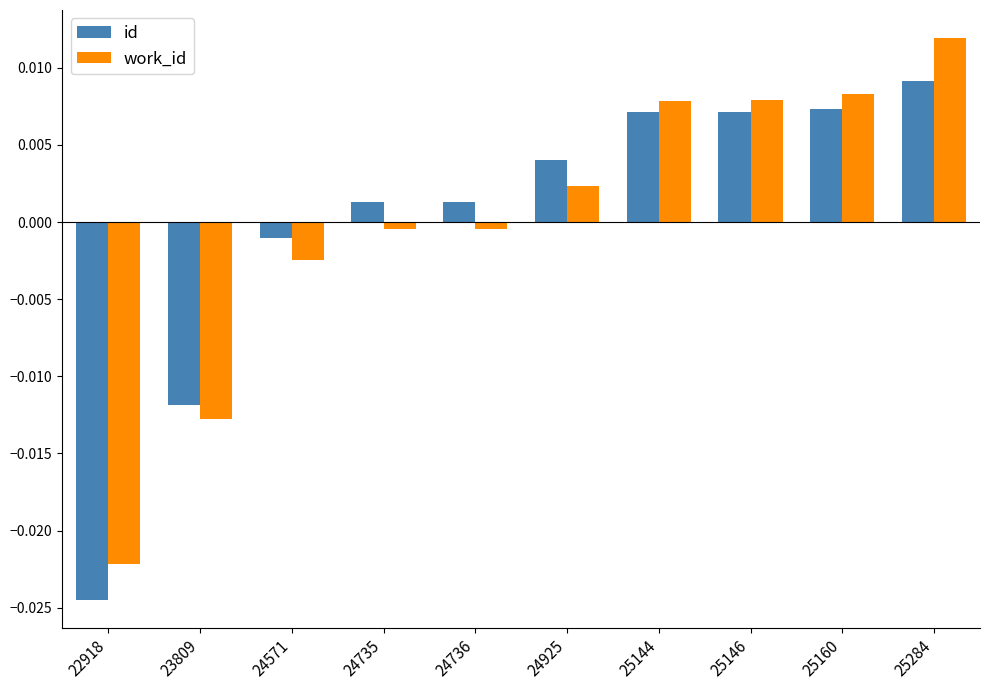

How many positive values does the work_id series have?

5